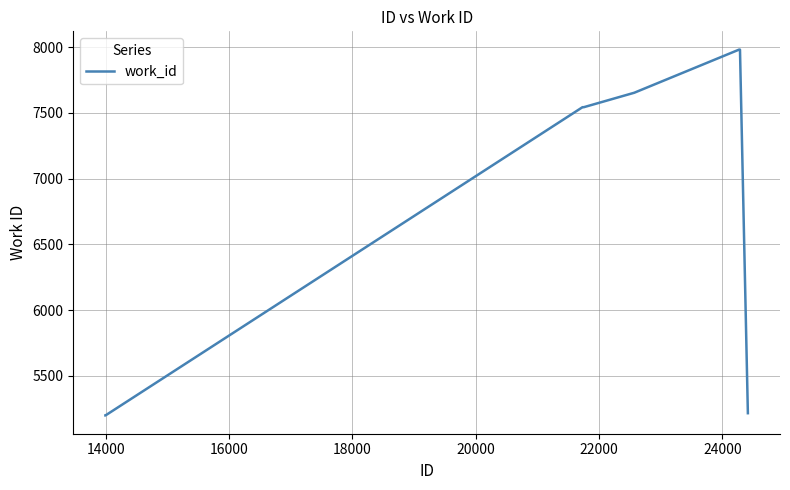

What is the smallest value displayed?

5199